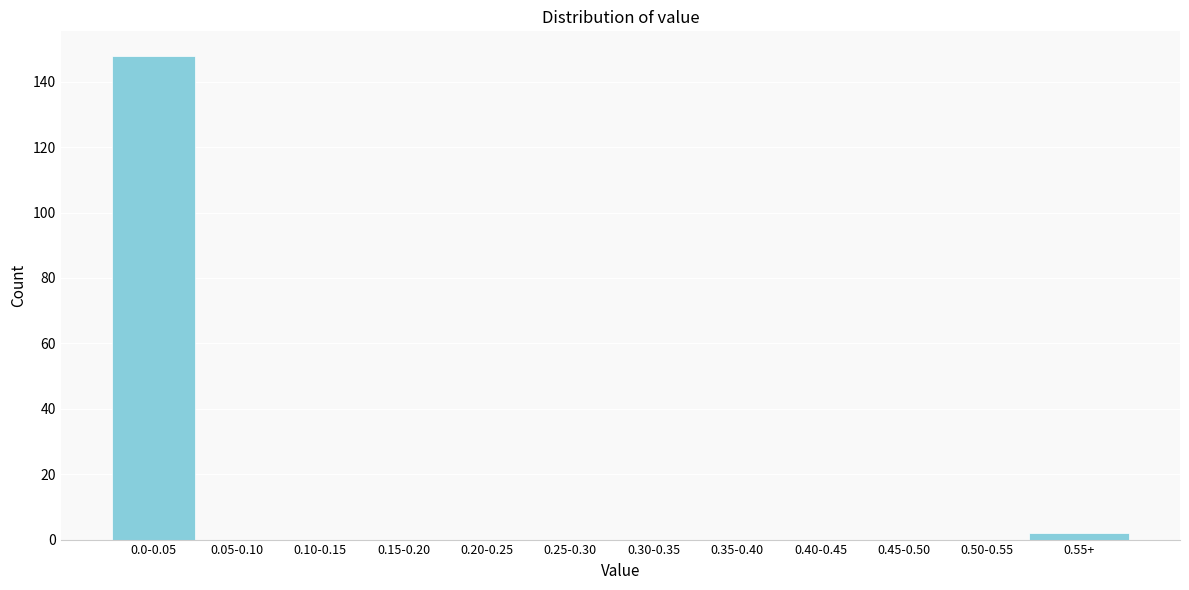

Reading left to right, what are all the values shown in this chart?

0.0-0.05=148	0.05-0.10=0	0.10-0.15=0	0.15-0.20=0	0.20-0.25=0	0.25-0.30=0	0.30-0.35=0	0.35-0.40=0	0.40-0.45=0	0.45-0.50=0	0.50-0.55=0	0.55+=2